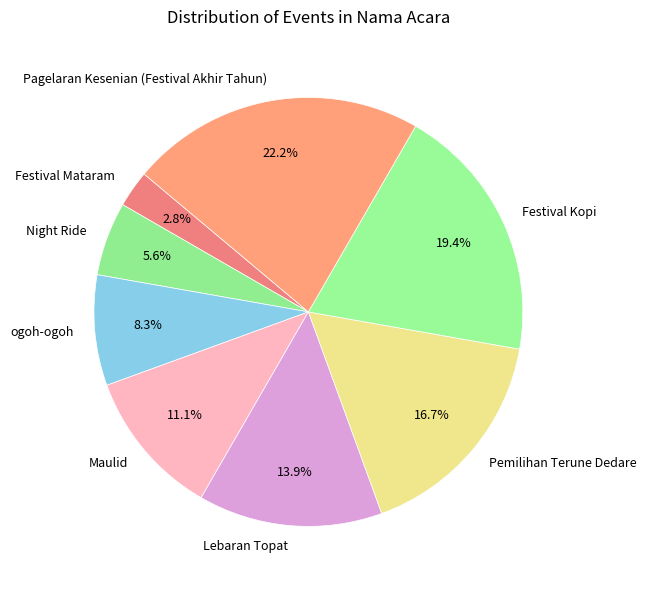

Does any single category account for the majority?

No